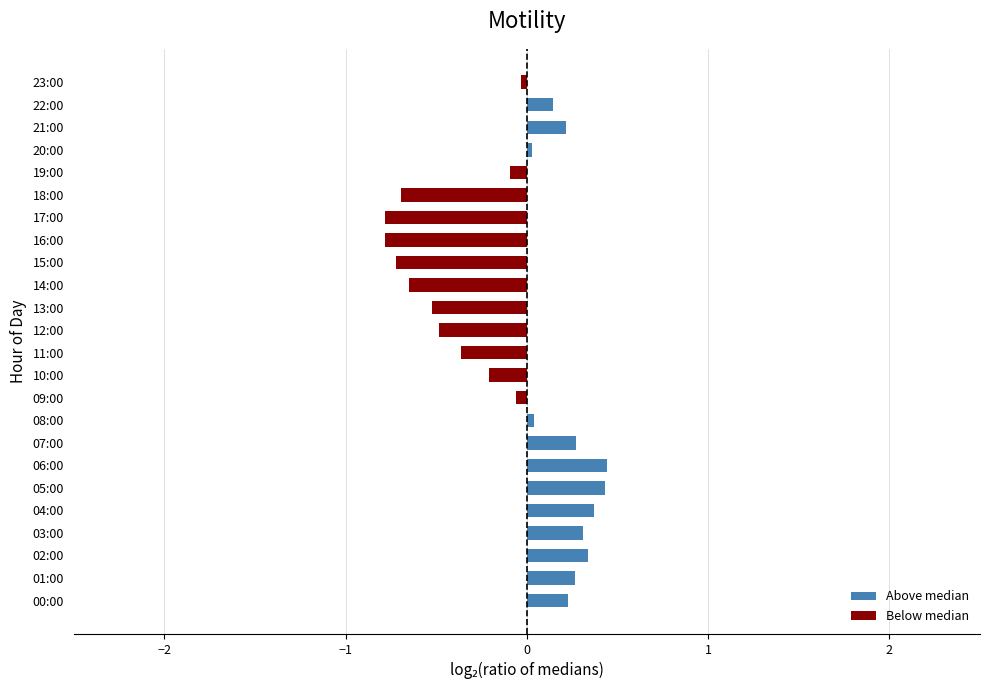

How many negative values are there?

12